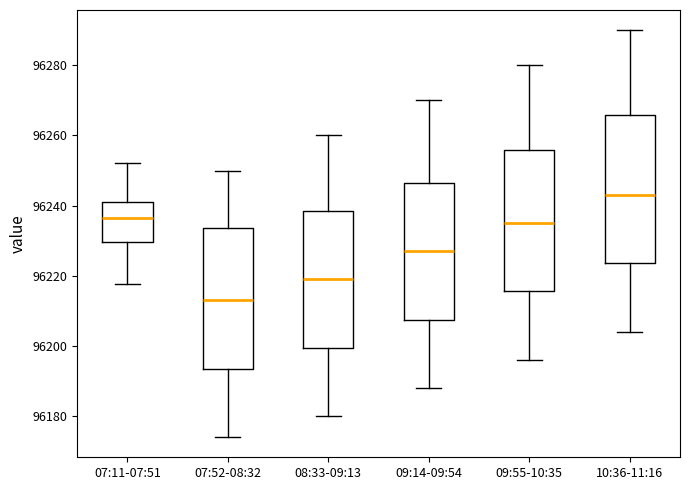

Which box has the highest median line?

10:36-11:16